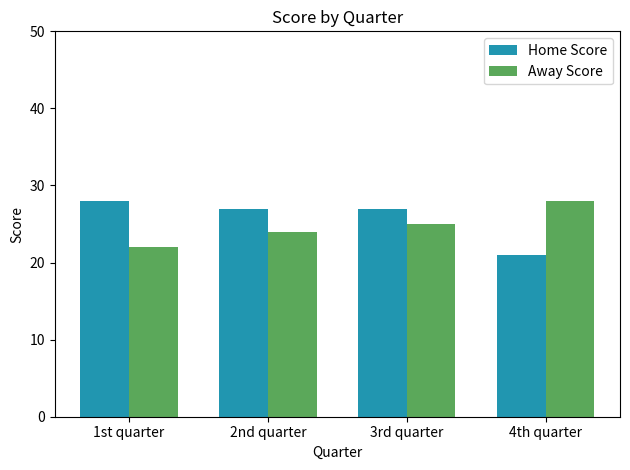

The value of Home Score at 4th quarter is 21. True or false?

True